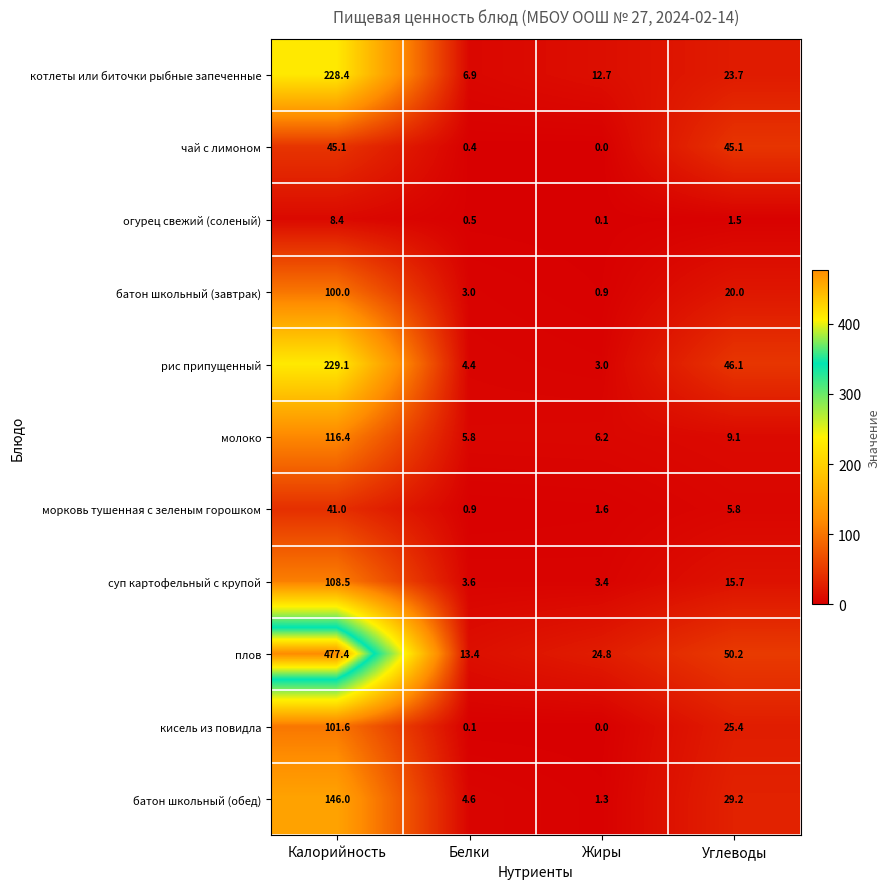

What is the average value of the огурец свежий (соленый) series?

2.6